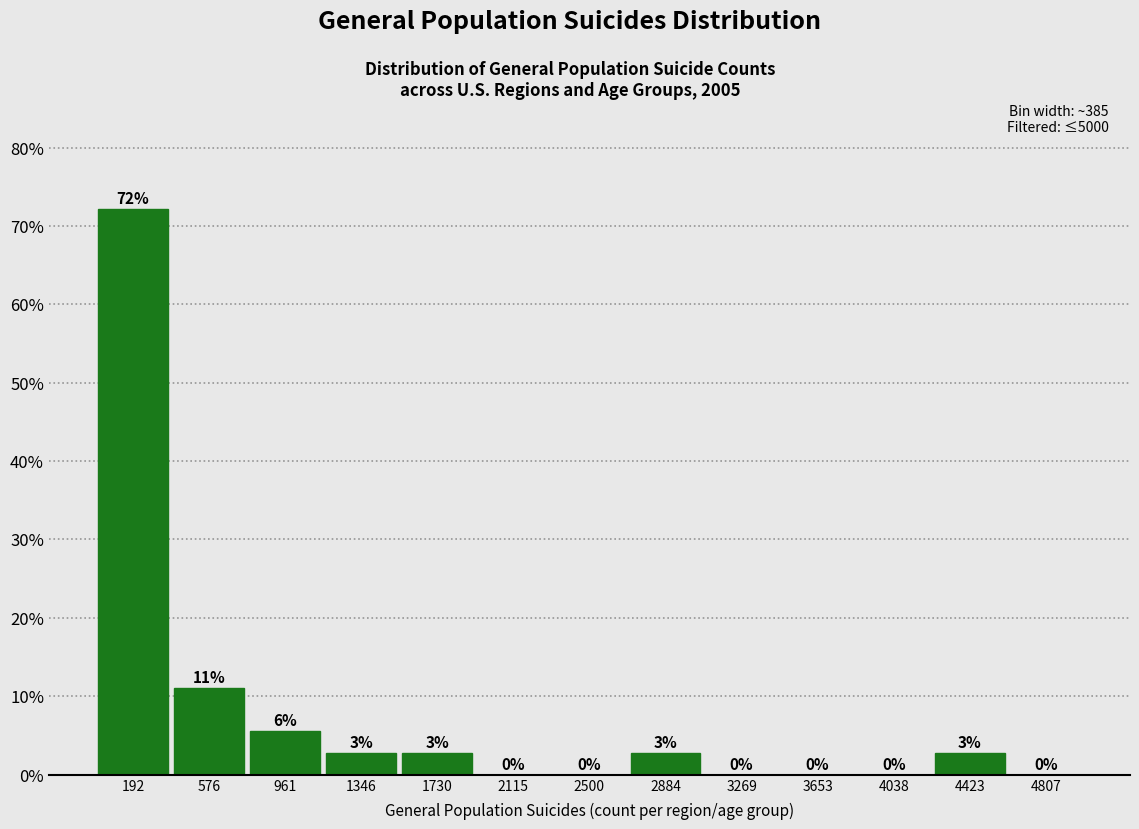

Over which range of the x-axis is the bar tallest?

0 to 400